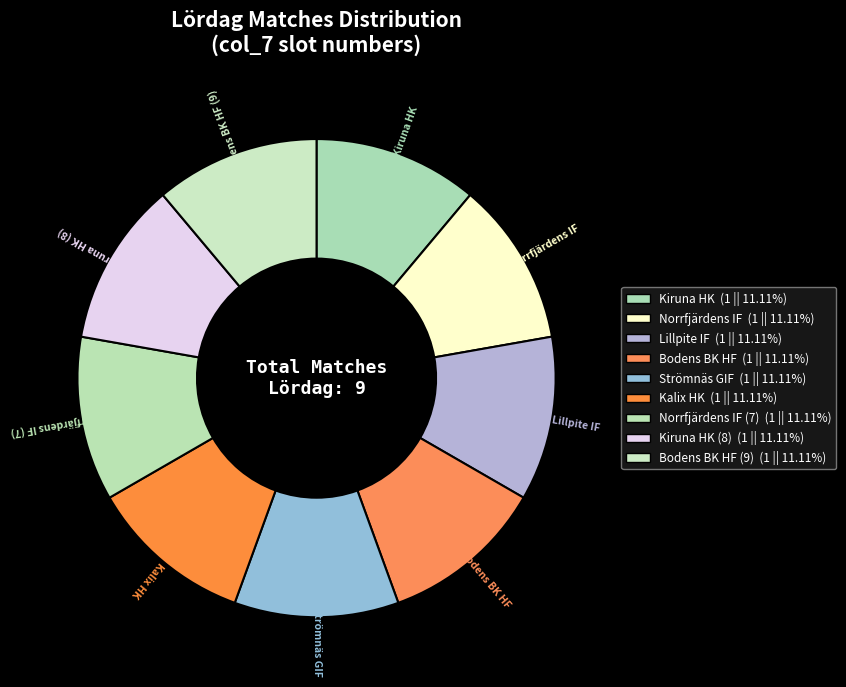

How many slices are in this pie chart?

9